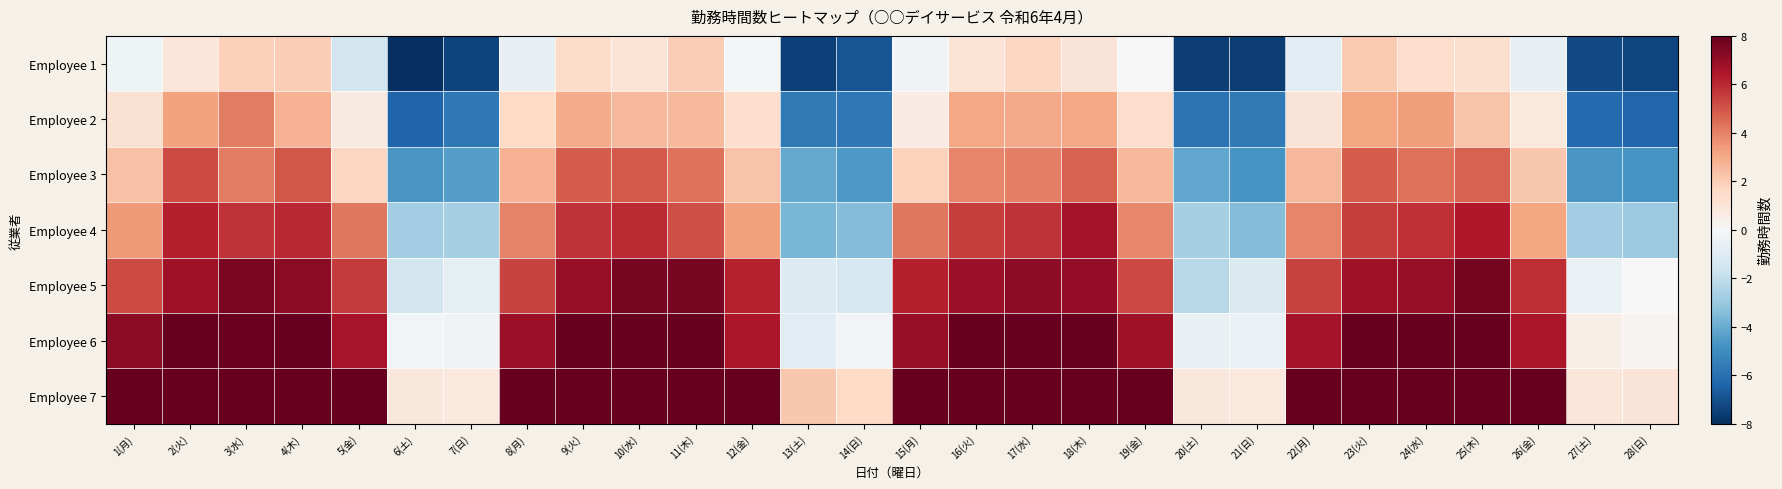

Which category has the highest value across all series?

2(火)